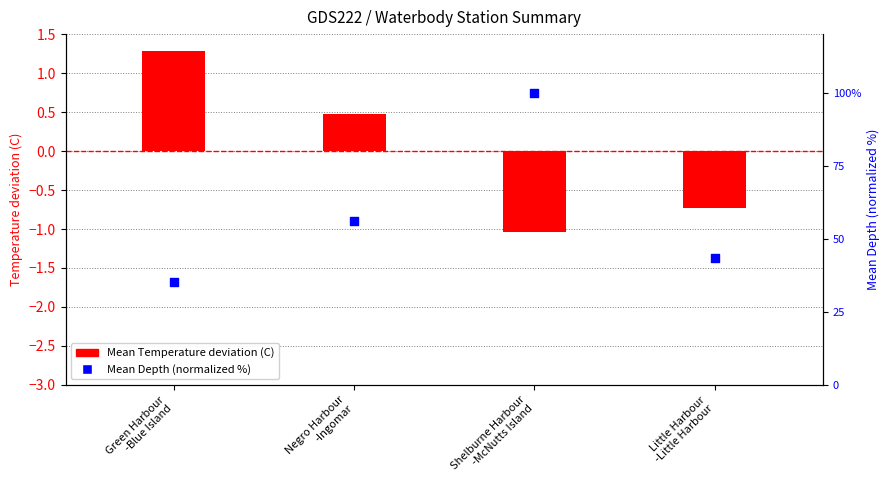

What is the total value across all series at Negro Harbour
-Ingomar?

56.5